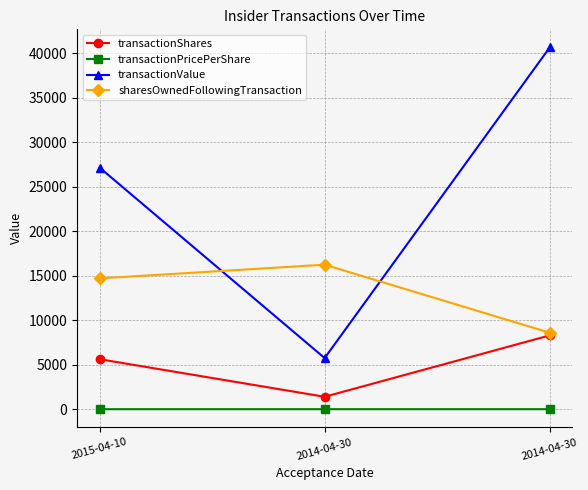

How many categories are shown in the chart?

3